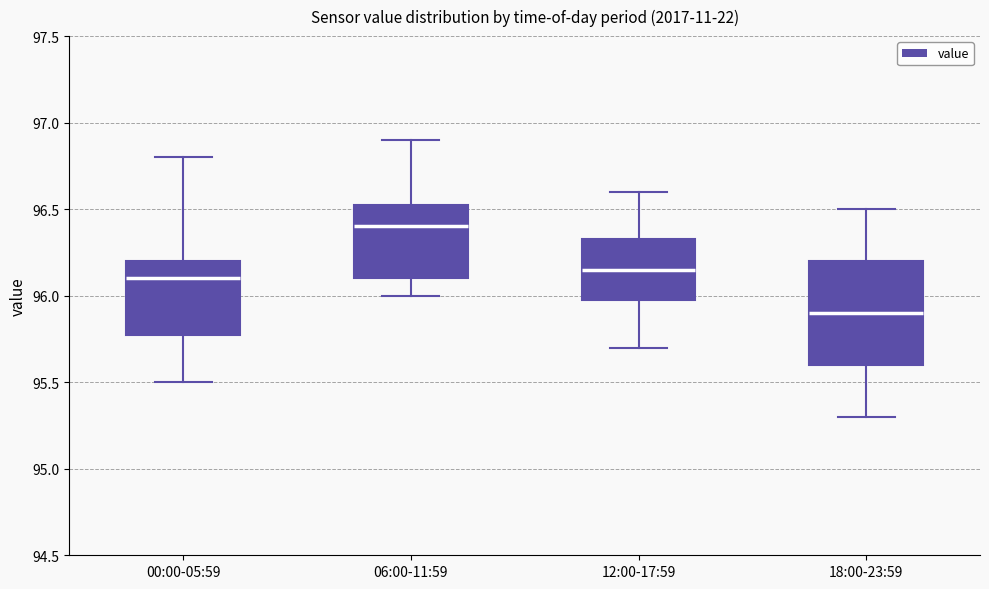

Which box's median line is the lowest?

18:00-23:59